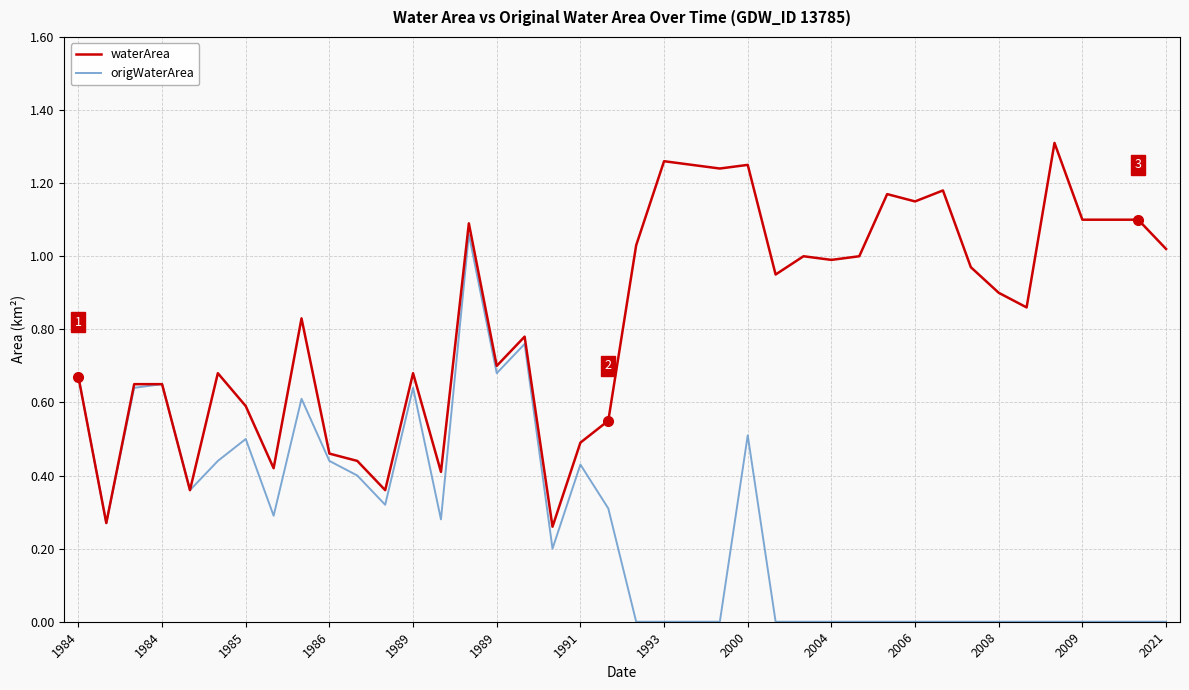

Rank the series by their average value, from highest to lowest.

waterArea, origWaterArea